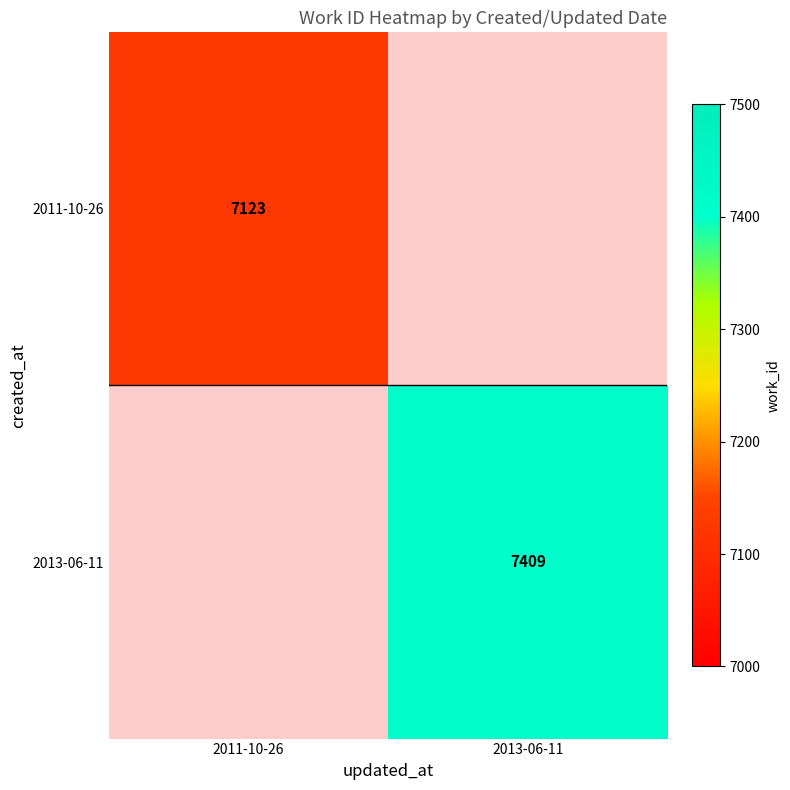

At which category does the chart reach its minimum across all series?

2011-10-26